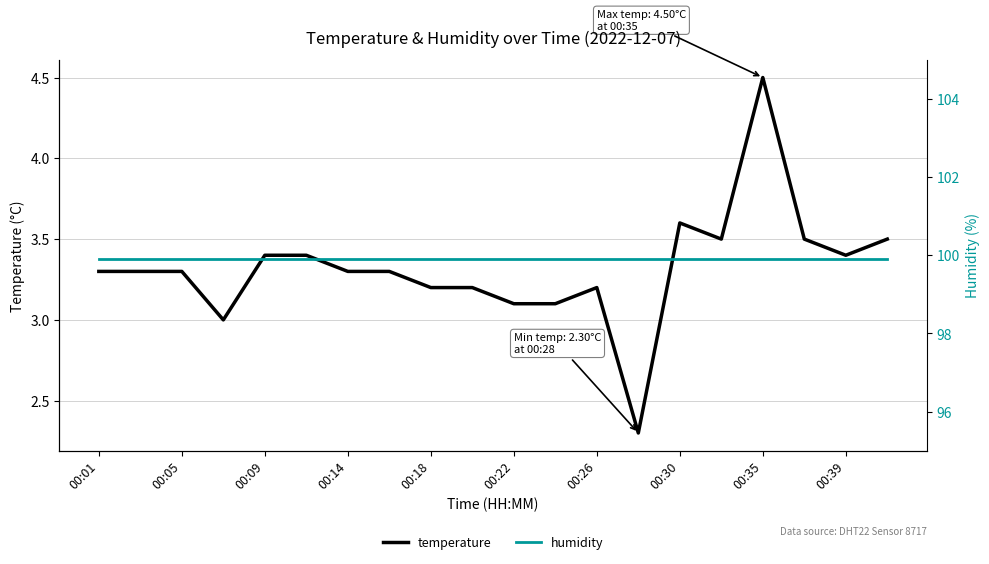

True or false: humidity and temperature intersect in this chart.

False